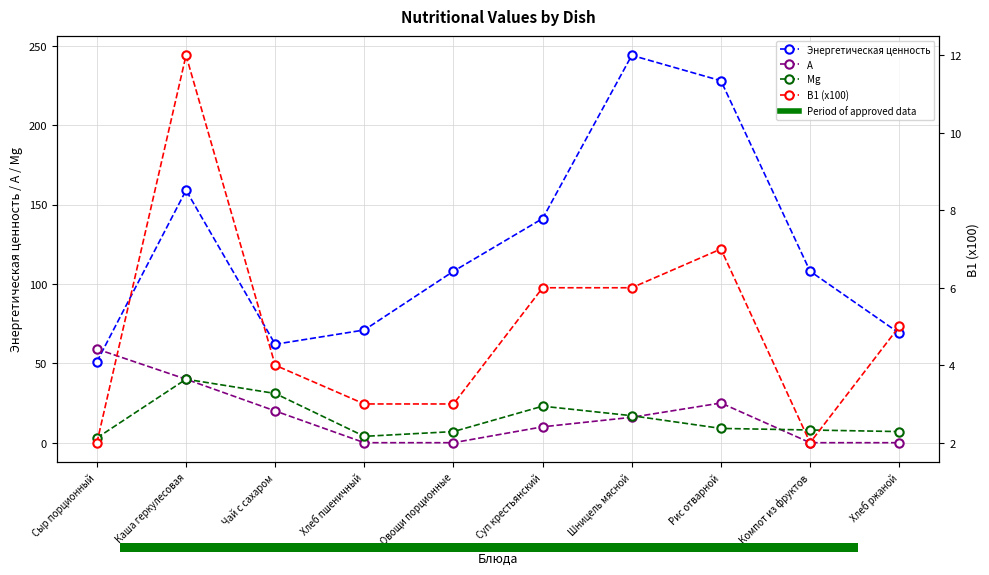

How many bars are there in total?

40